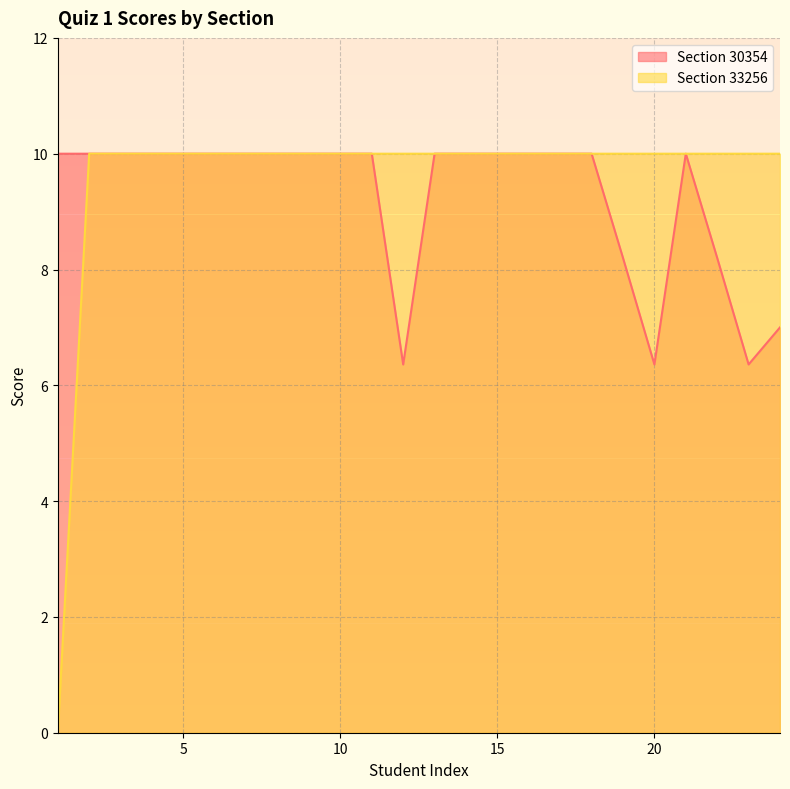

What is the difference between the maximum and minimum values in the Section 33256 series?

10.0